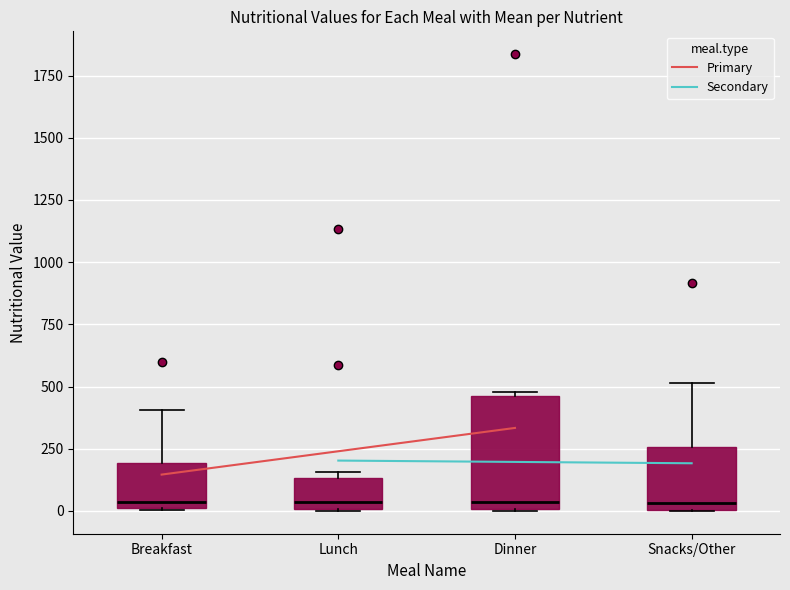

Reading left to right, transcribe this box plot: for each box, give where its median line is, the range the box spans, and where its two whiskers end, as read against the y-axis. The values are not printed on the chart, so give them approximately, as read against the axis.

Breakfast: median 50, box 0 to 200, whiskers 0 to 400
Lunch: median 50, box 0 to 150, whiskers 0 to 150 (just above the box's upper edge)
Dinner: median 50, box 0 to 450, whiskers 0 to 500
Snacks/Other: median 50, box 0 to 250, whiskers 0 to 500